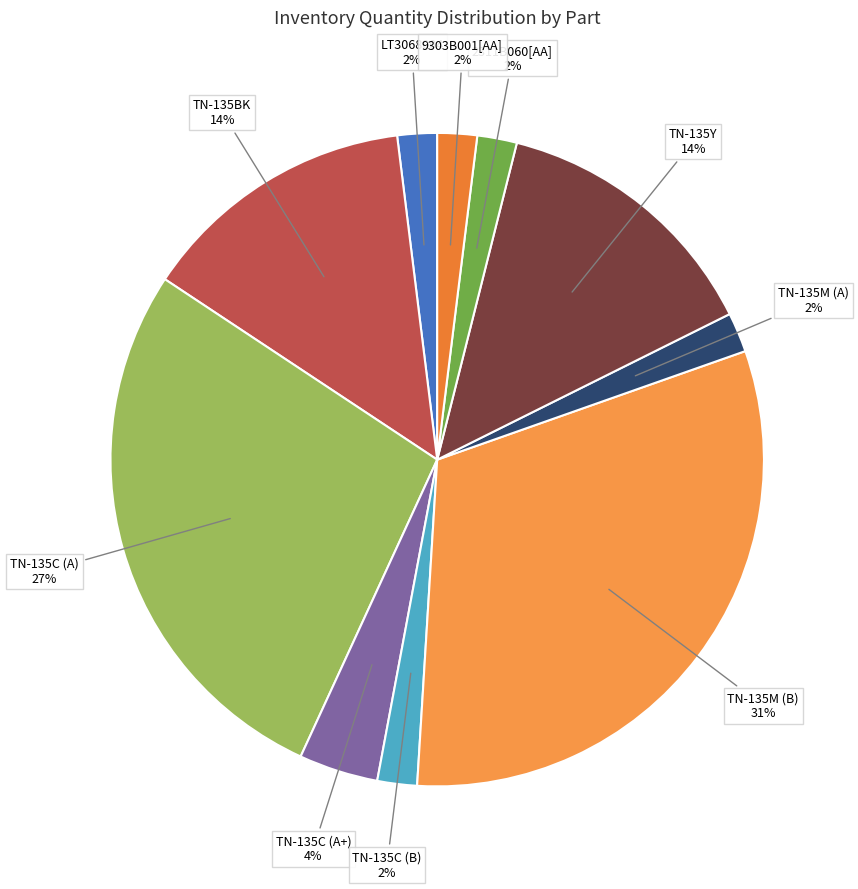

To the nearest percent, what is the average slice percentage?

10%